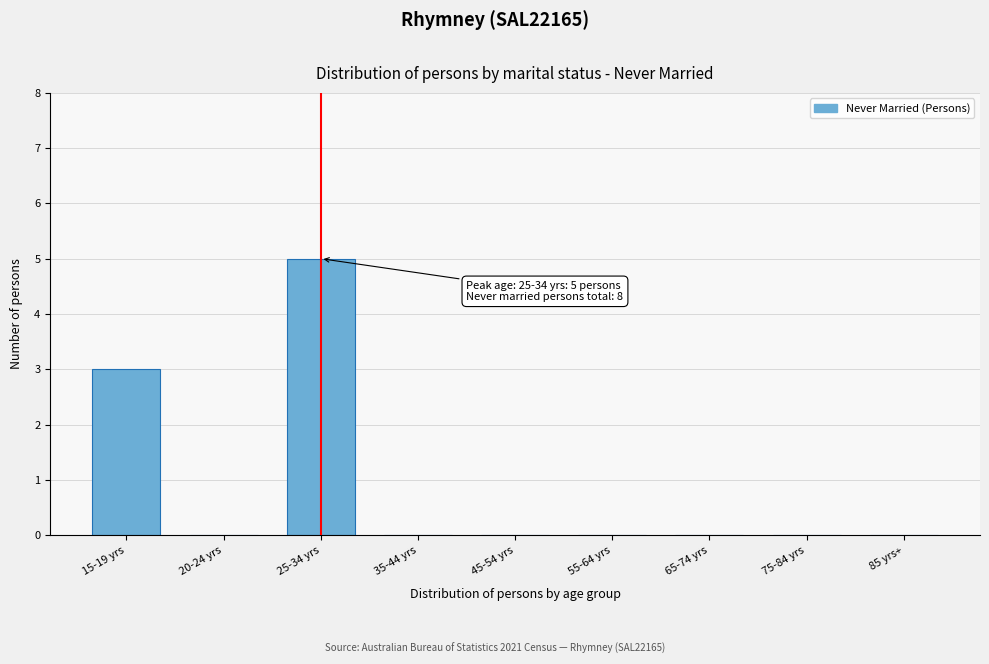

Reading left to right, extract all data points from this chart.

15-19 yrs=3	20-24 yrs=0	25-34 yrs=5	35-44 yrs=0	45-54 yrs=0	55-64 yrs=0	65-74 yrs=0	75-84 yrs=0	85 yrs+=0